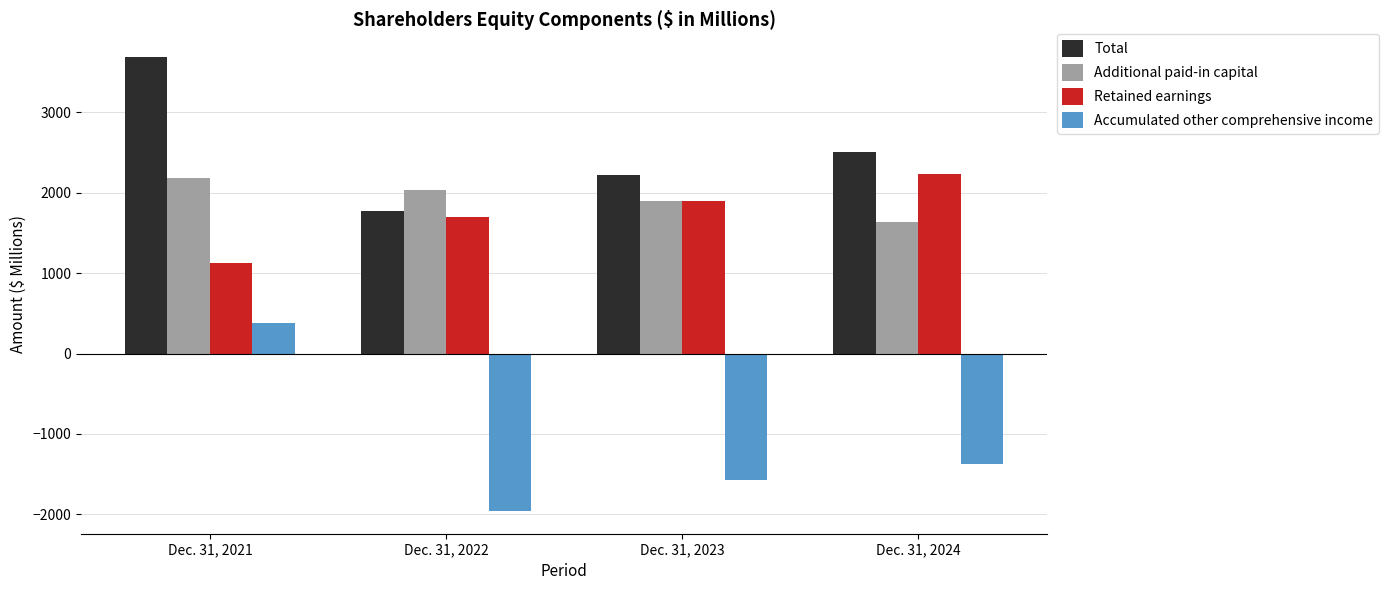

What is the highest value of the Accumulated other comprehensive income series?

373.7